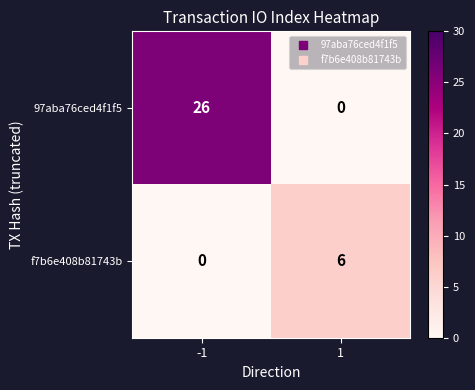

What is the average value of the f7b6e408b81743b series?

3